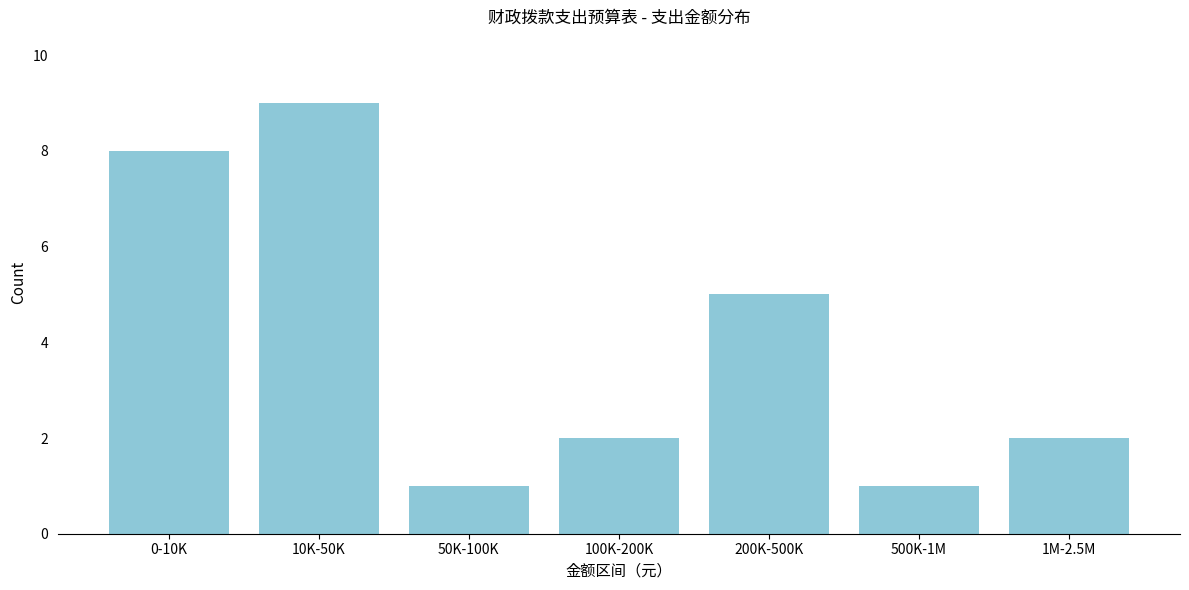

Reading left to right, transcribe all the data shown in this chart.

8	9	1	2	5	1	2